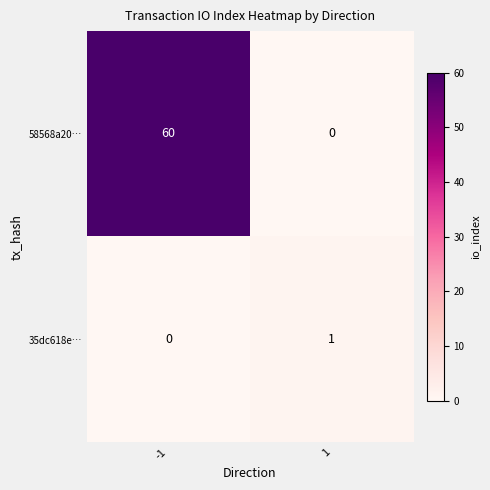

What is the difference between the highest and lowest values at 1?

1